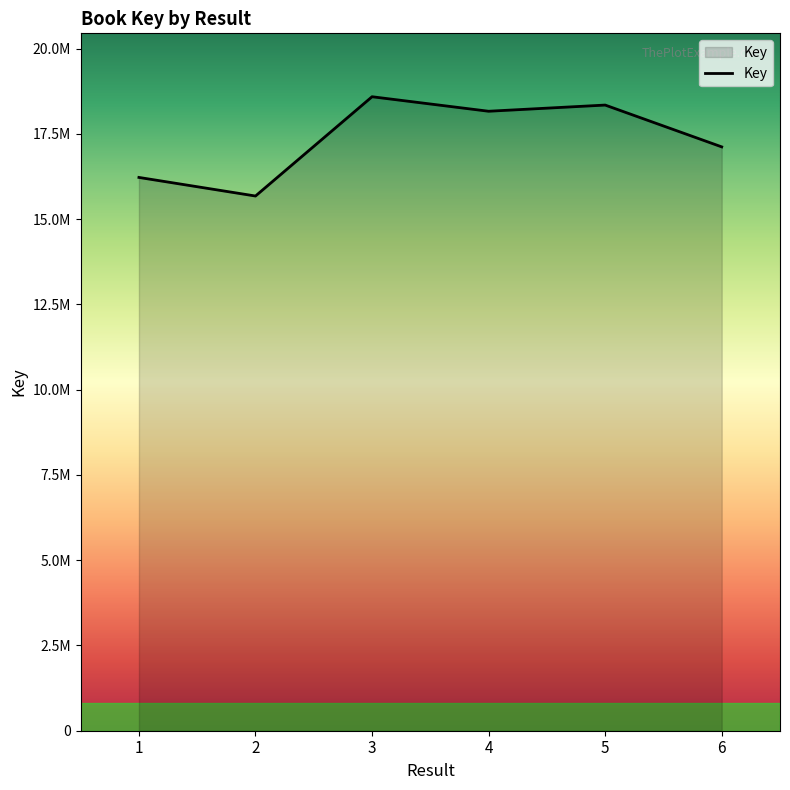

Does the chart display data point markers on the line(s)?

No